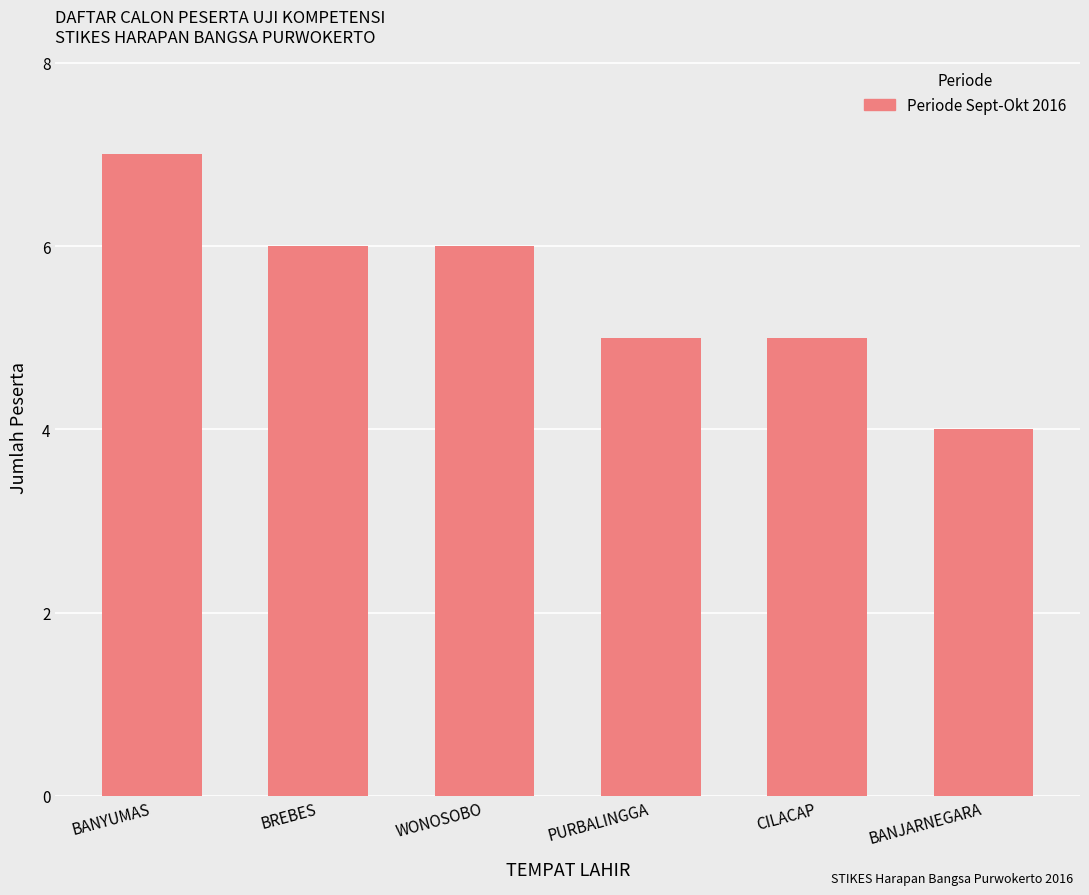

Is it true that the value at PURBALINGGA is 8?

False